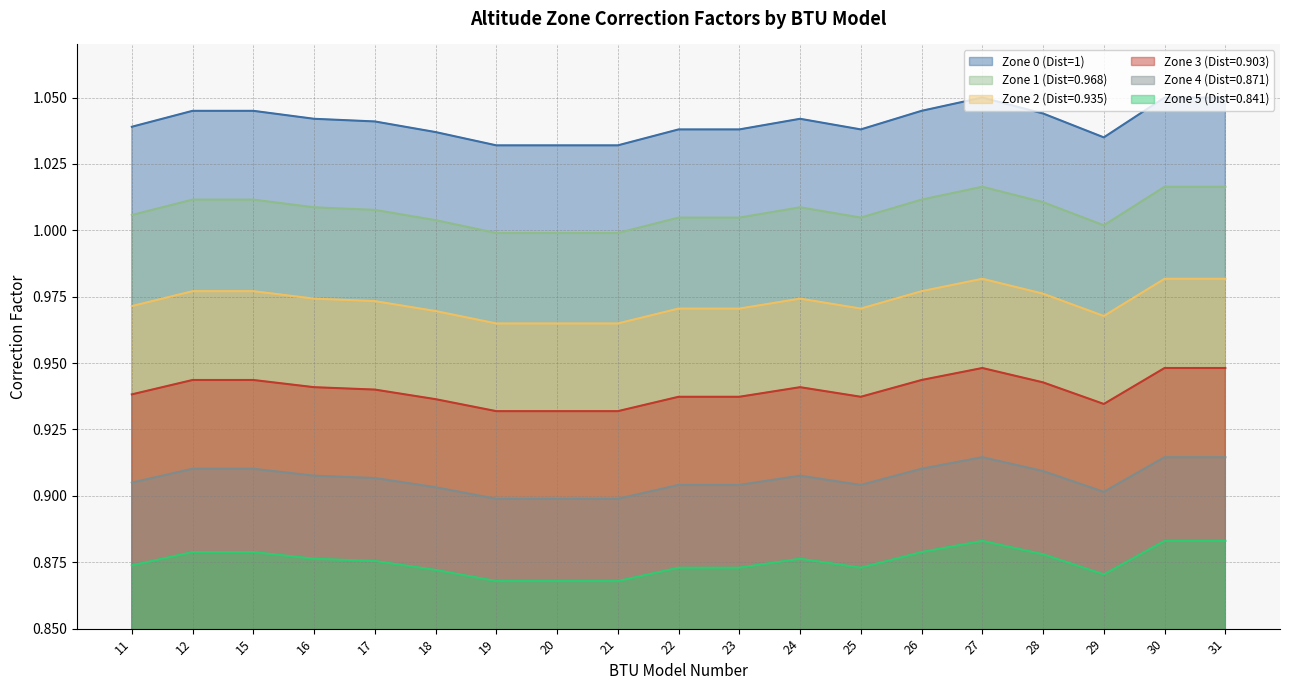

What is the sum of all Zone 3 (Dist=0.903) values?

18.5